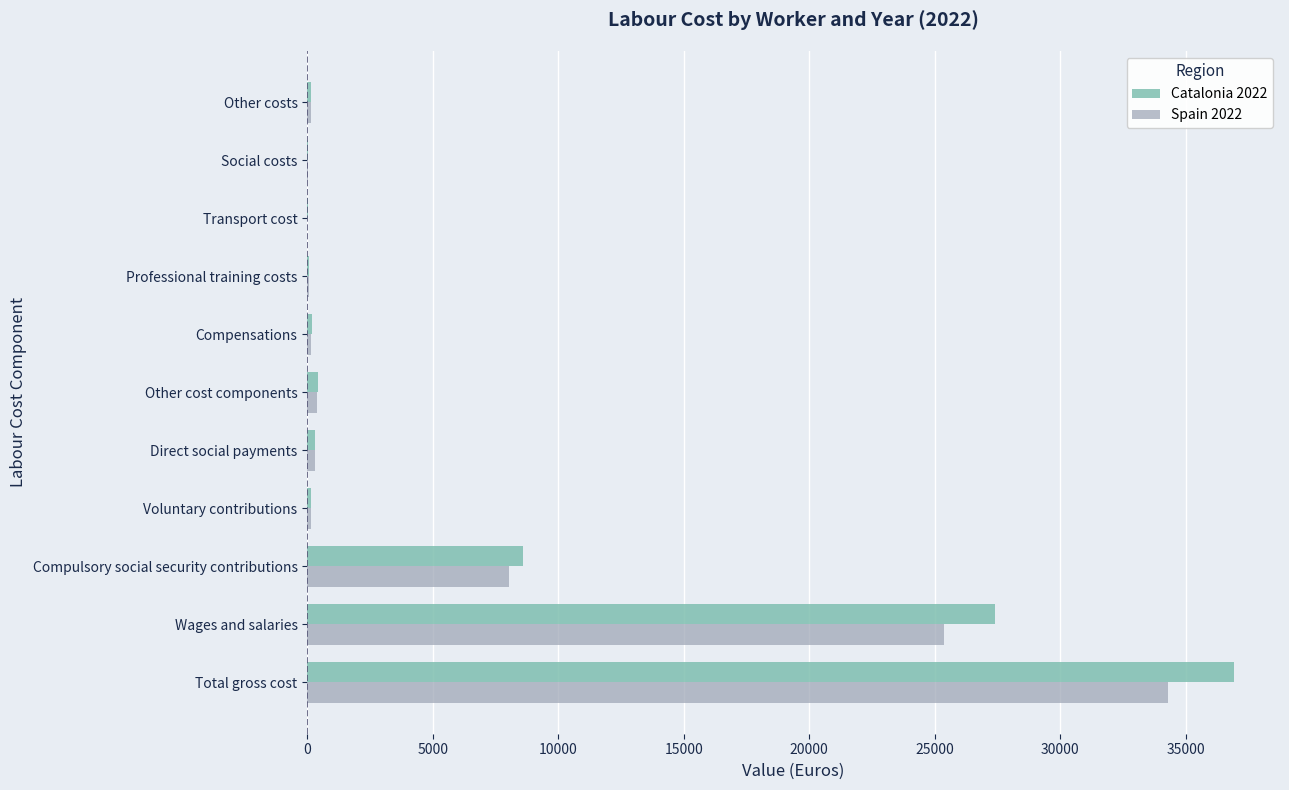

At which category is the sum across all series the highest?

Total gross cost